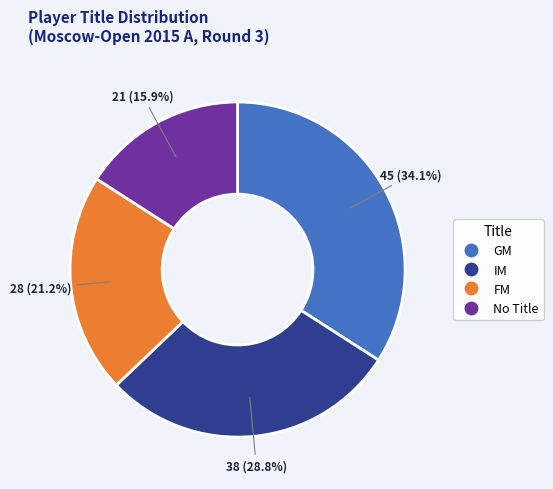

Is there any slice that represents more than half of the pie?

No